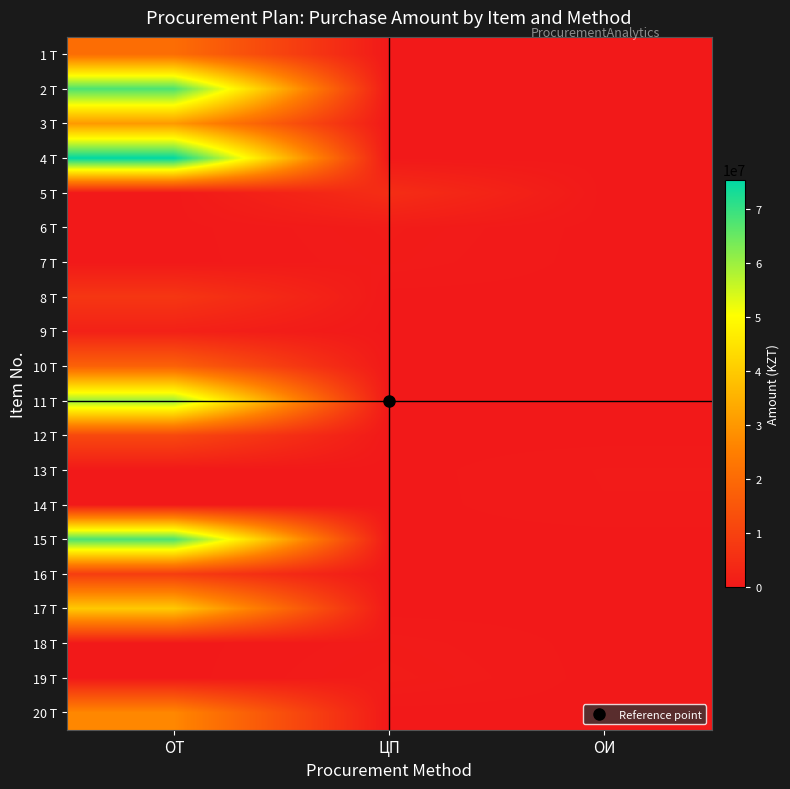

Reading left to right, list all the values displayed in this chart.

1 T: ОТ=20744736	ЦП=0	ОИ=0
2 T: ОТ=67857142	ЦП=0	ОИ=0
3 T: ОТ=30357142	ЦП=0	ОИ=0
4 T: ОТ=75399800	ЦП=0	ОИ=0
5 T: ОТ=0	ЦП=4999999	ОИ=0
6 T: ОТ=0	ЦП=804725	ОИ=0
7 T: ОТ=0	ЦП=640000	ОИ=0
8 T: ОТ=7142857	ЦП=0	ОИ=0
9 T: ОТ=1941964	ЦП=0	ОИ=0
10 T: ОТ=17857142	ЦП=0	ОИ=0
11 T: ОТ=60107139	ЦП=0	ОИ=0
12 T: ОТ=11639030	ЦП=0	ОИ=0
13 T: ОТ=0	ЦП=0	ОИ=466900
14 T: ОТ=0	ЦП=0	ОИ=426300
15 T: ОТ=67901785	ЦП=0	ОИ=0
16 T: ОТ=8800000	ЦП=0	ОИ=0
17 T: ОТ=39652000	ЦП=0	ОИ=0
18 T: ОТ=0	ЦП=607488	ОИ=0
19 T: ОТ=0	ЦП=858928	ОИ=0
20 T: ОТ=26785714	ЦП=0	ОИ=0